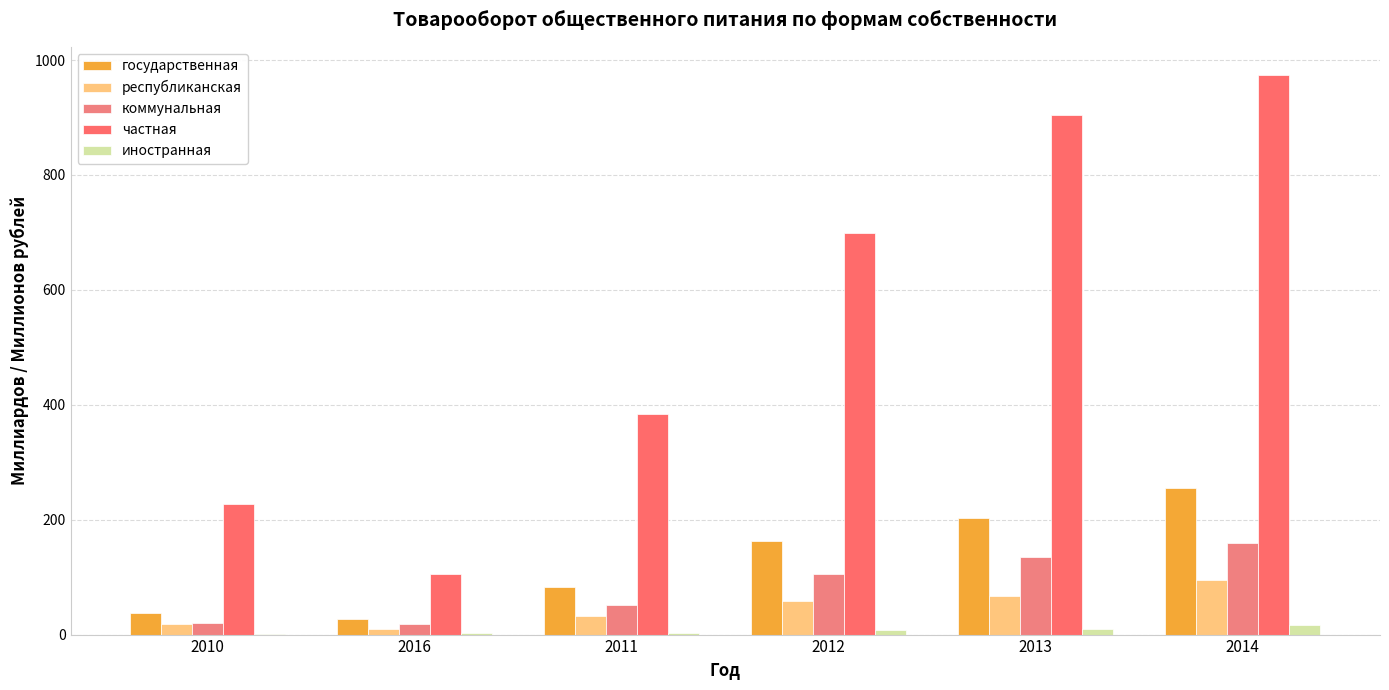

What is the maximum value for иностранная?

16.0